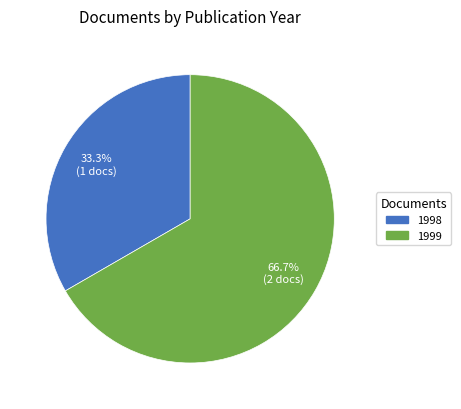

Combined, what portion of the pie is 1999 and 1998?

100.0%